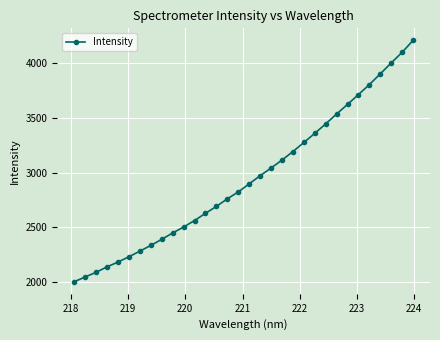

What is the greatest value displayed?

4211.7